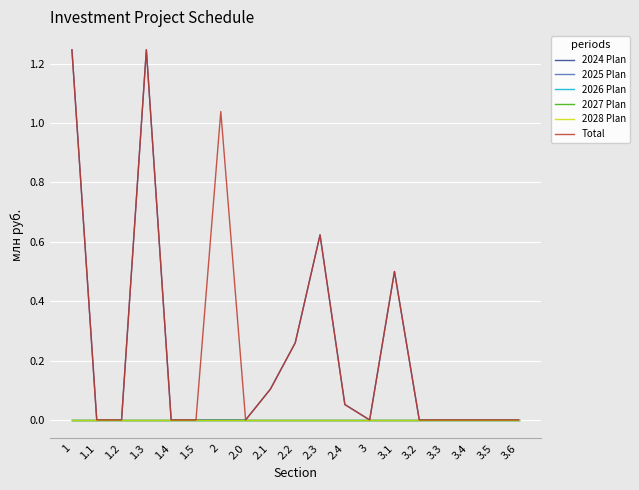

Does the chart display data point markers on the line(s)?

No